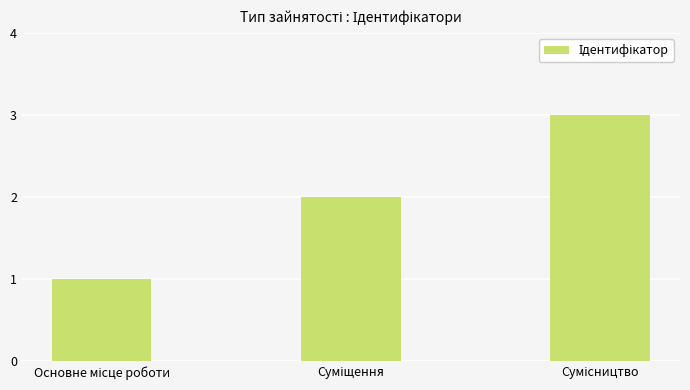

What is the maximum value shown in the chart?

3